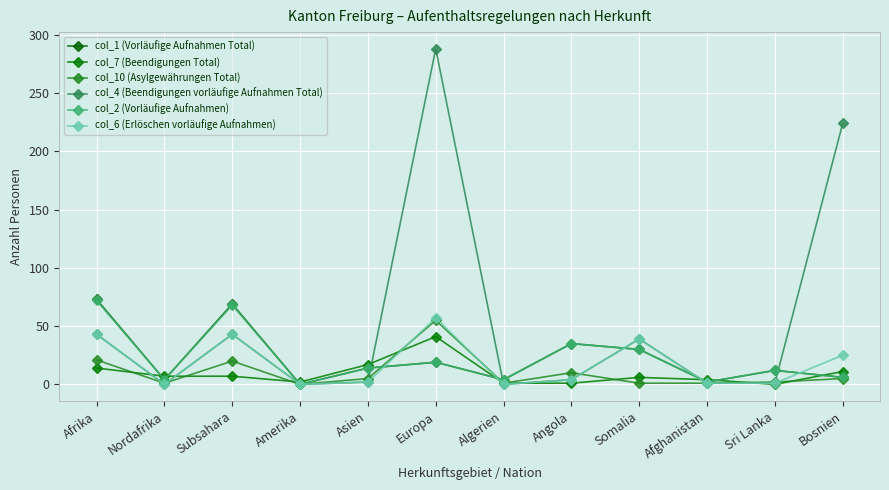

Is the value of col_7 (Beendigungen Total) at Amerika greater than the value of col_2 (Vorläufige Aufnahmen) at Sri Lanka?

No